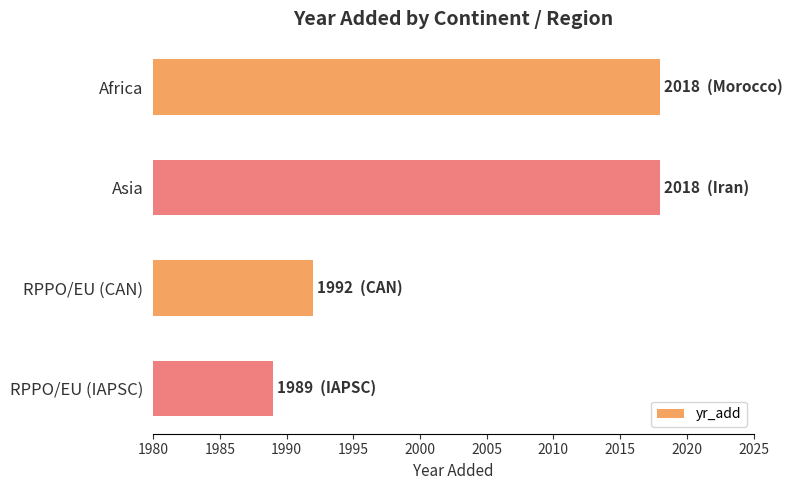

How many bars are there in total?

4